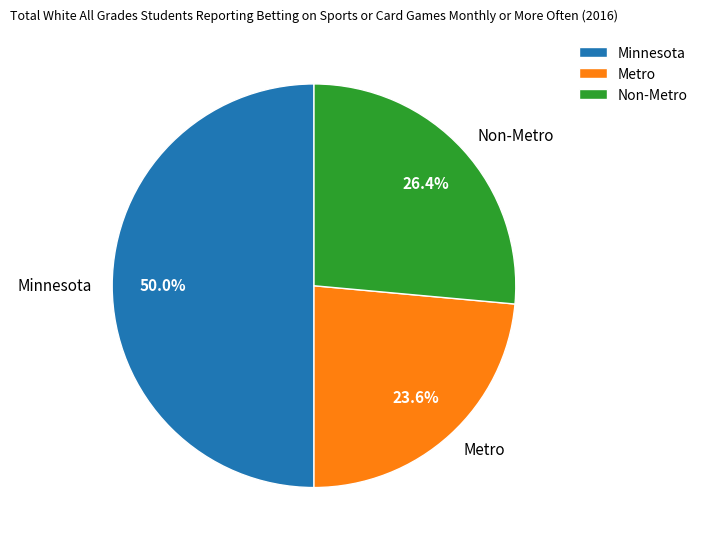

Does Non-Metro account for over 50% of the chart?

No